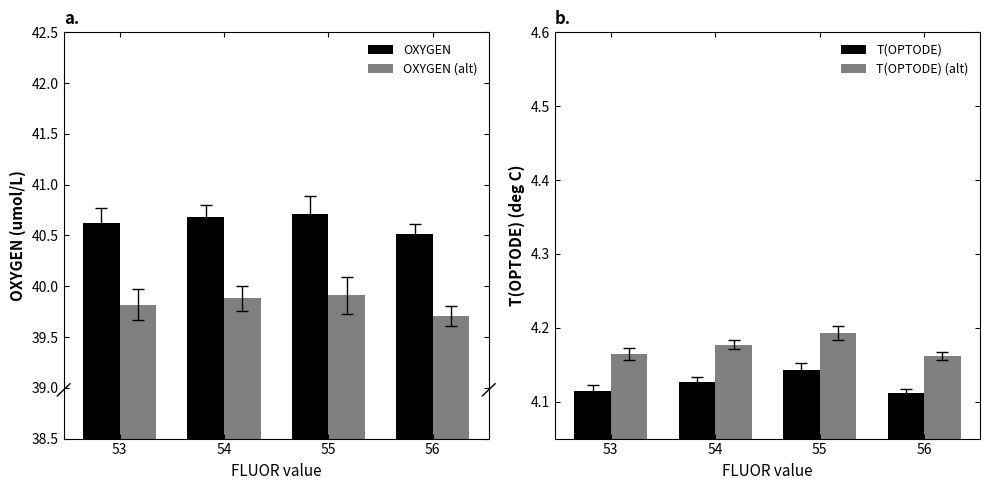

What is the sum of the T(OPTODE) (alt) values at 53 and 54?

8.3